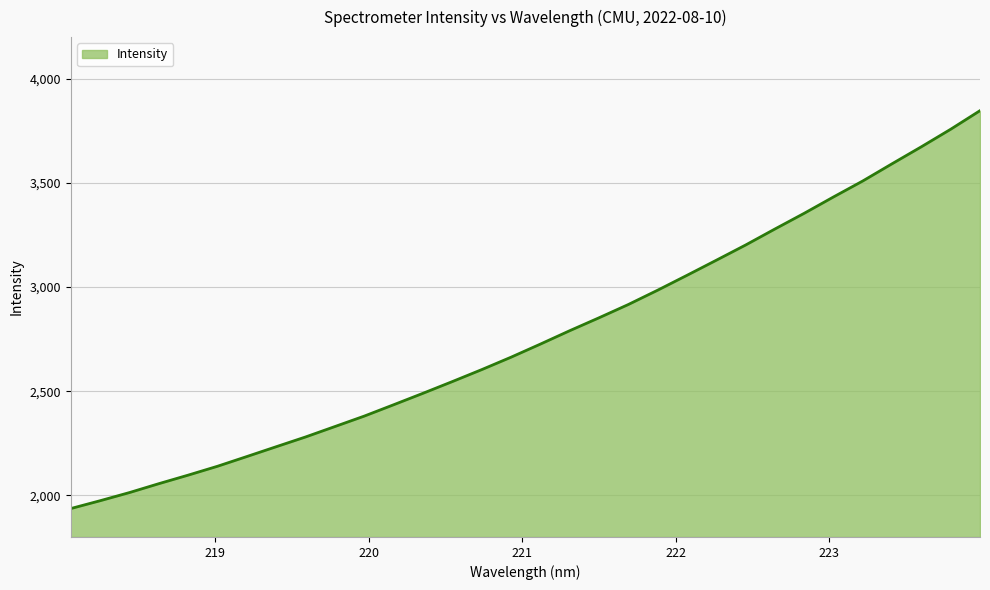

What is the sum of all values?

88465.4